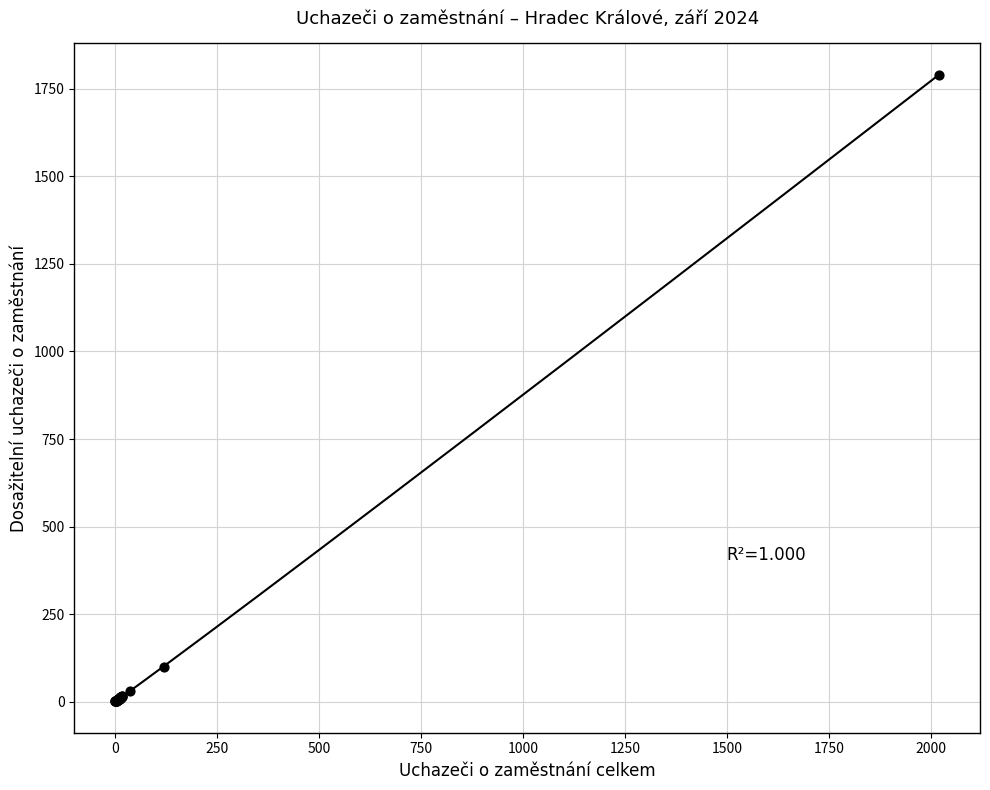

What Y value in the scatter plot is closest to 895?

99